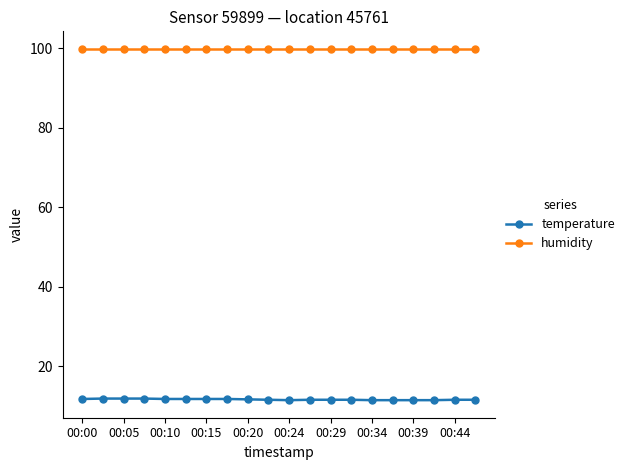

Which series has the largest total across all categories?

humidity